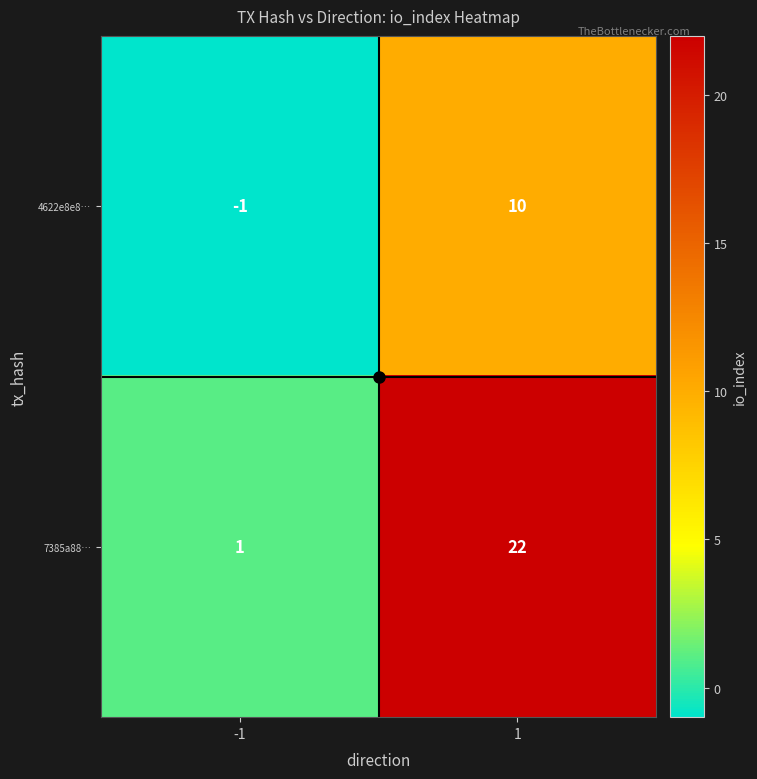

At 1, list the series in order from smallest to largest.

4622e8e8…, 7385a88…